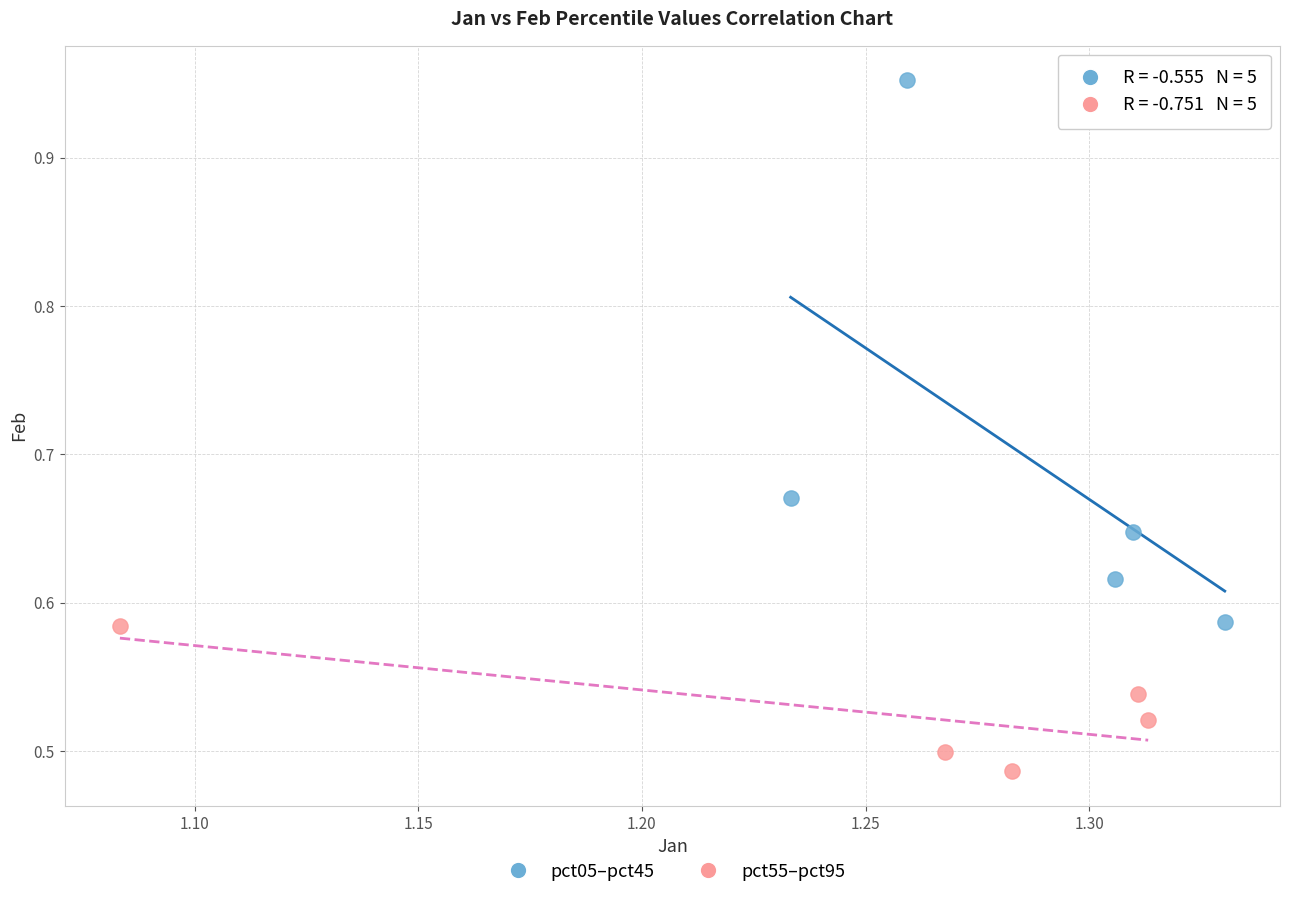

Which series has the widest spread of Y values?

pct05–pct45